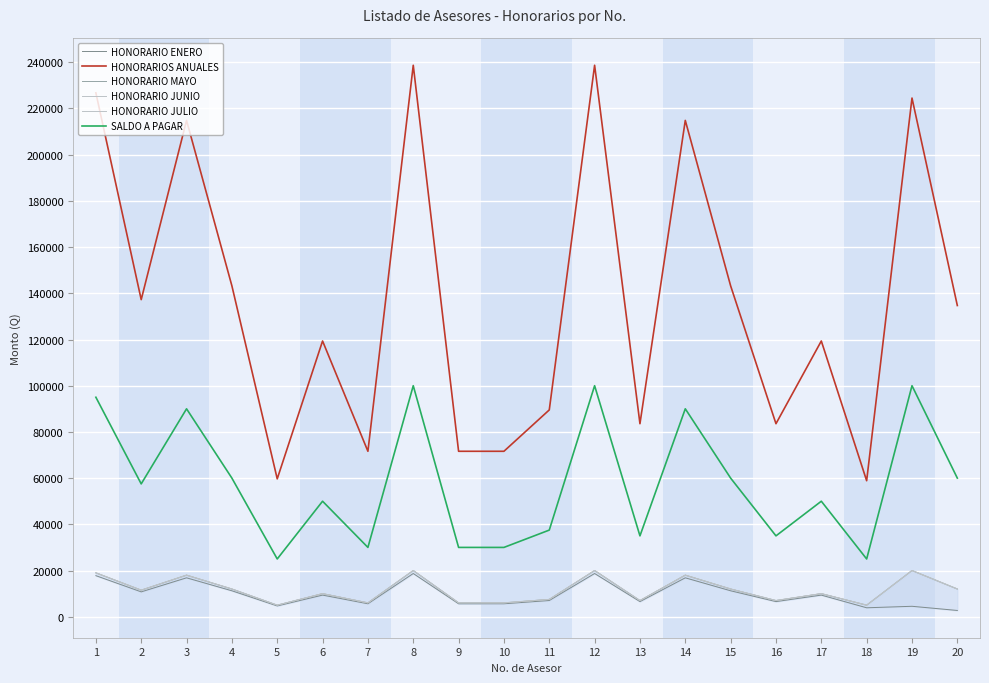

Where does the HONORARIO JUNIO series first go above 11500?

1